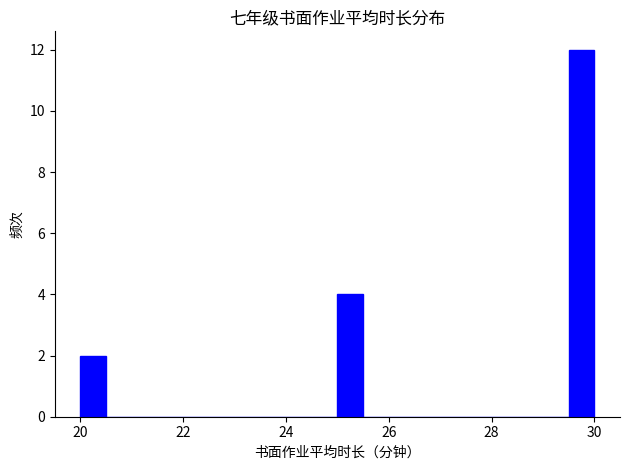

Around what value on the x-axis is the tallest bar? Give the approximate position of its centre, as read against the axis.

29.8